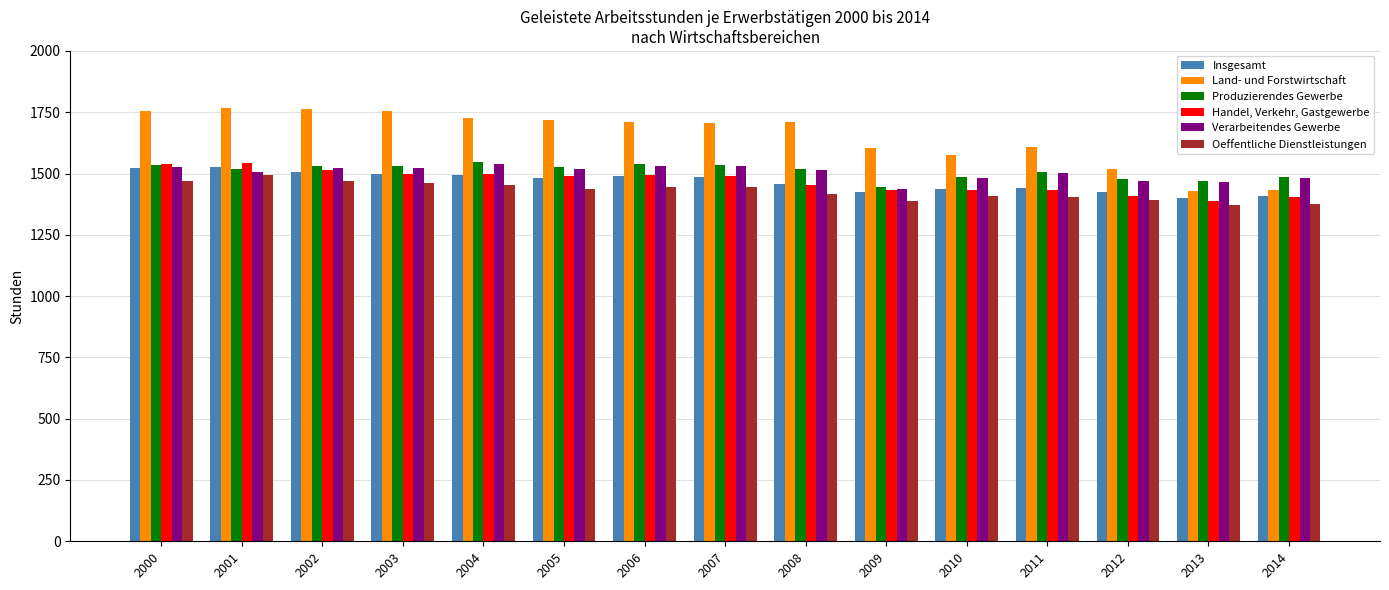

At how many categories does at least one series exceed 1659?

9